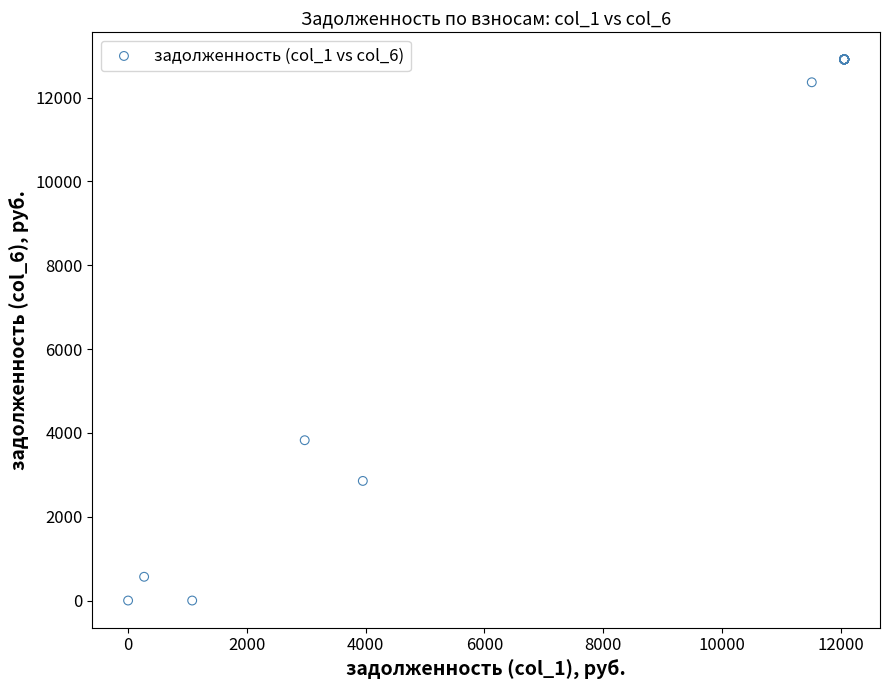

What Y value in the scatter plot is closest to 6455?

3824.8